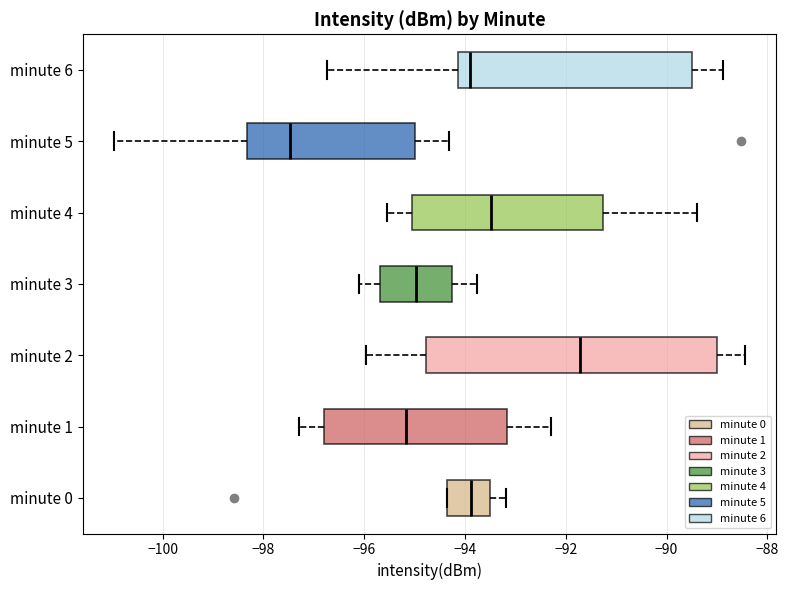

Where does the left whisker of the box for minute 4 end on the x-axis? The values are not printed on the chart, so give them approximately, as read against the axis.

-95.6